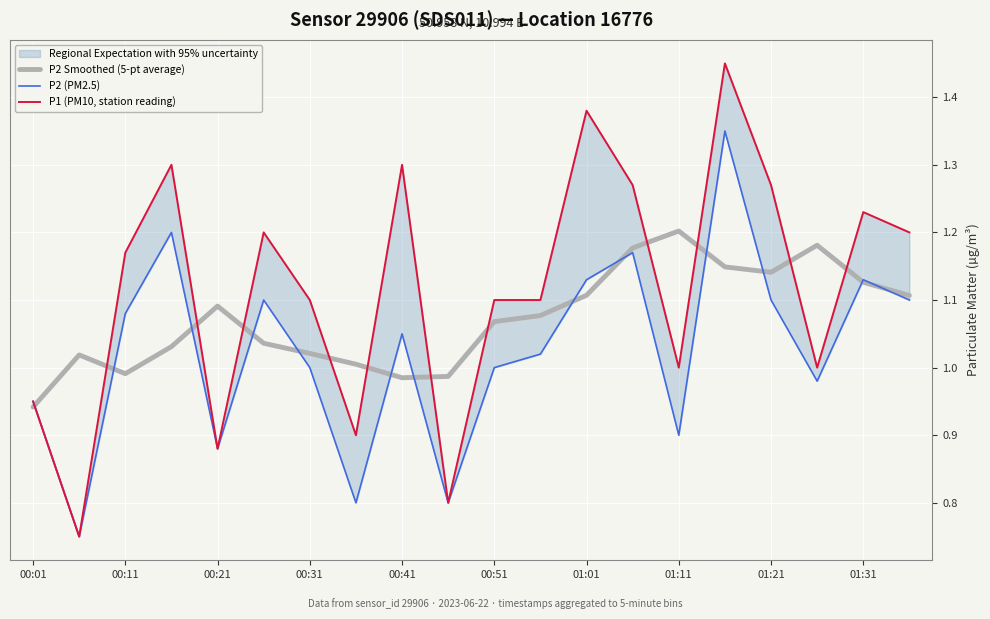

At how many categories does at least one series exceed 1?

18